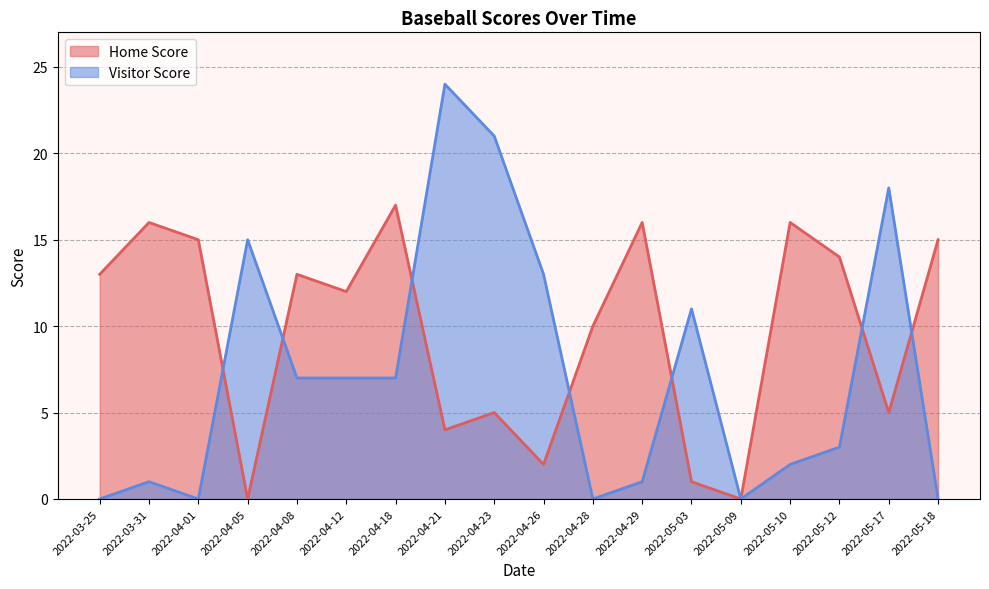

List the series in order of their peak value, highest first.

Visitor Score, Home Score